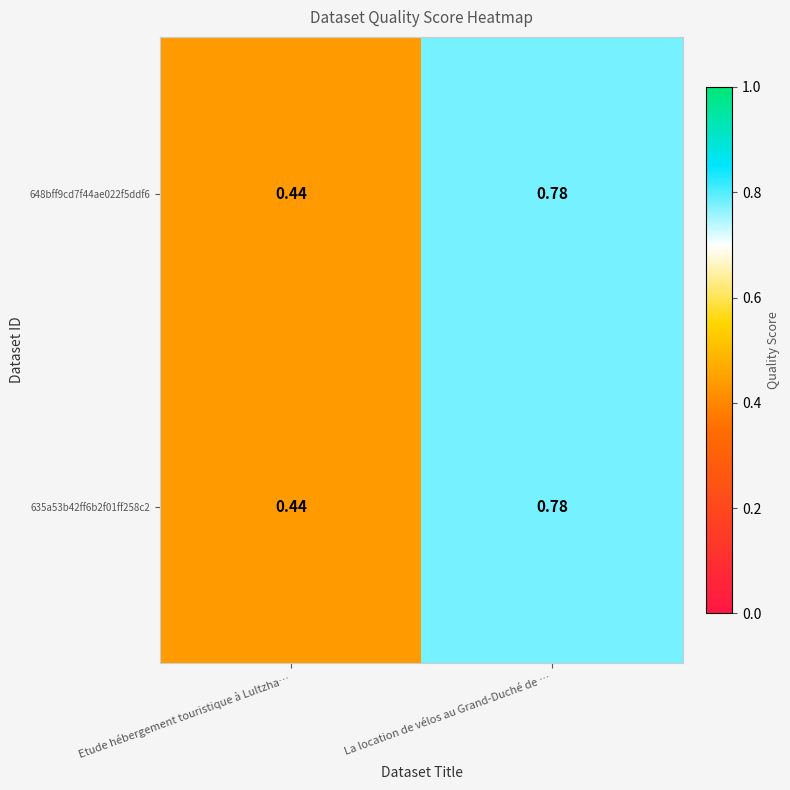

At which label does 648bff9cd7f44ae022f5ddf6 reach its peak?

La location de vélos au Grand-Duché de …